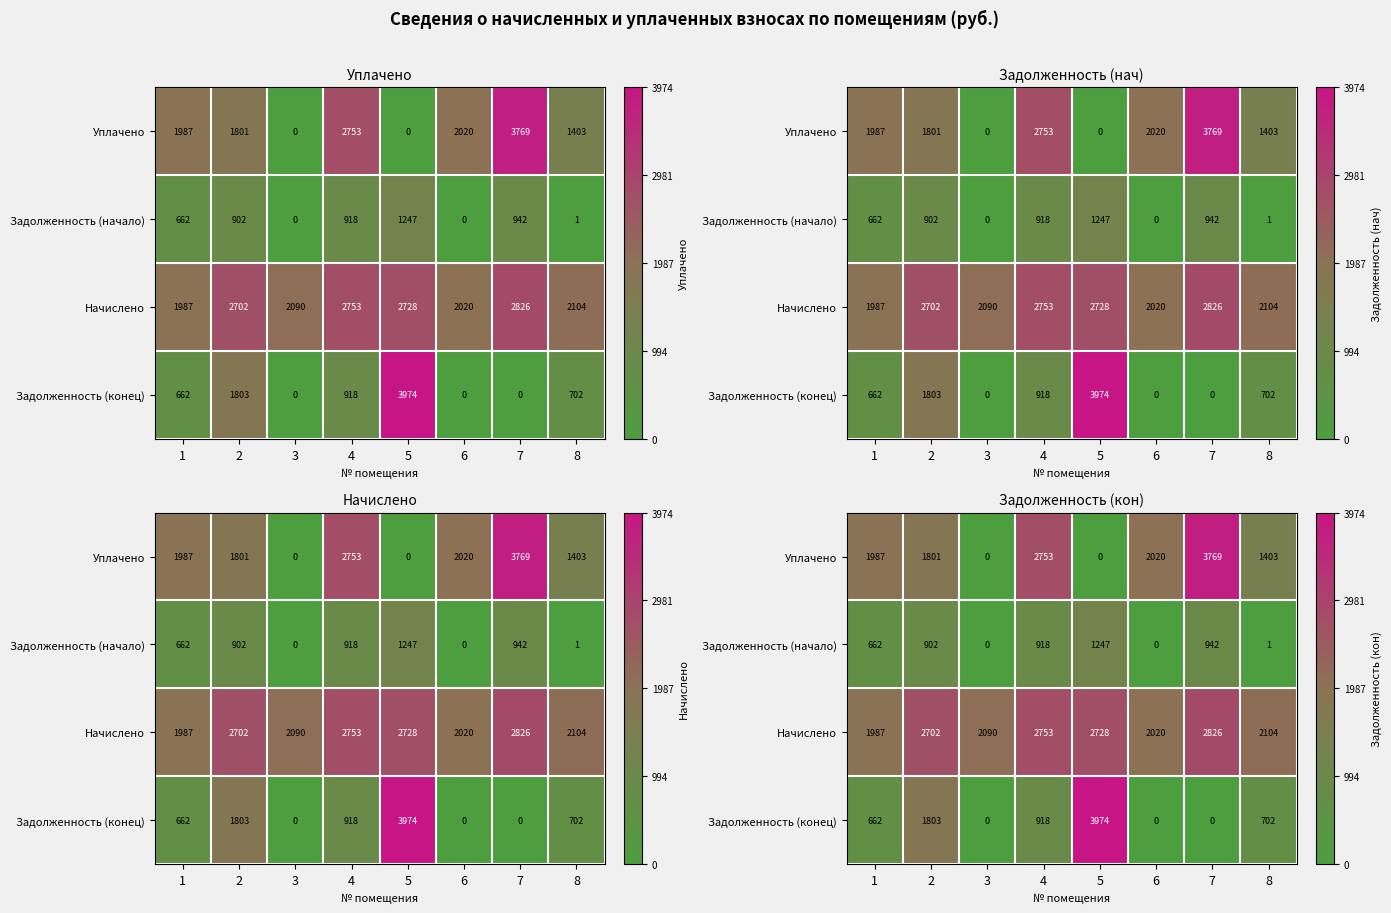

What is the sum of all Уплачено values?

13732.8